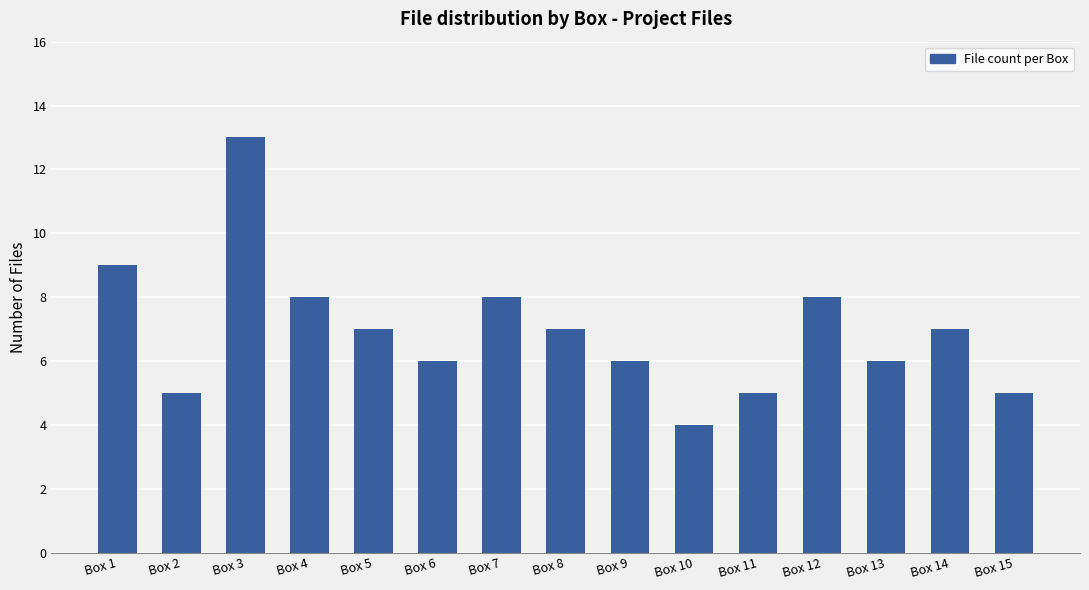

True or false: the data shows 6 at Box 13.

True